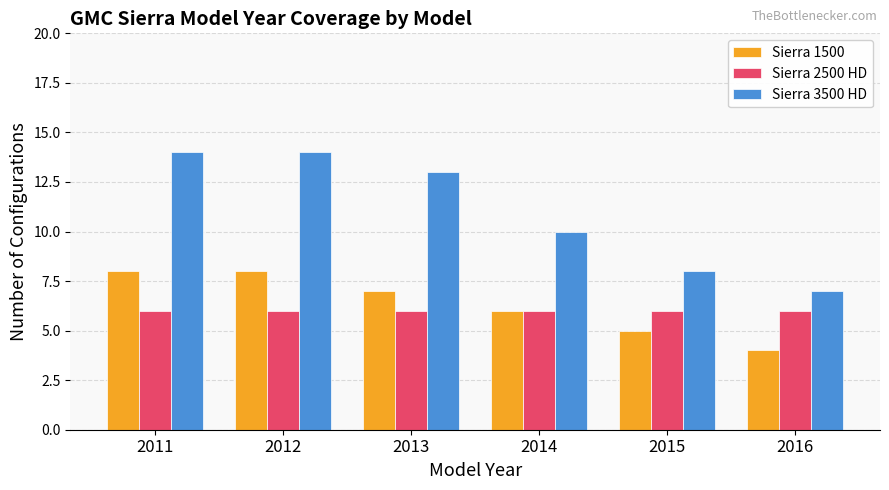

How many categories are shown in the chart?

6